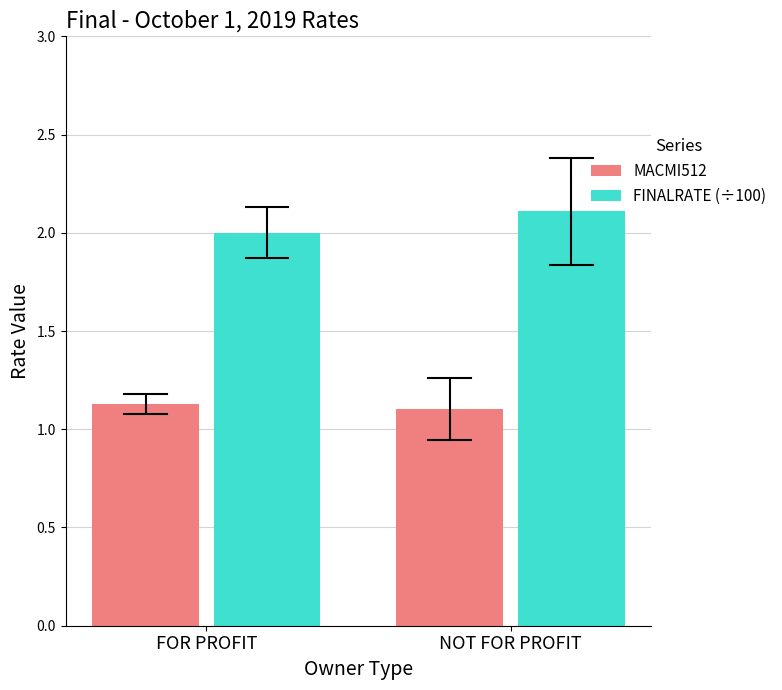

At which category is the sum across all series the highest?

NOT FOR PROFIT